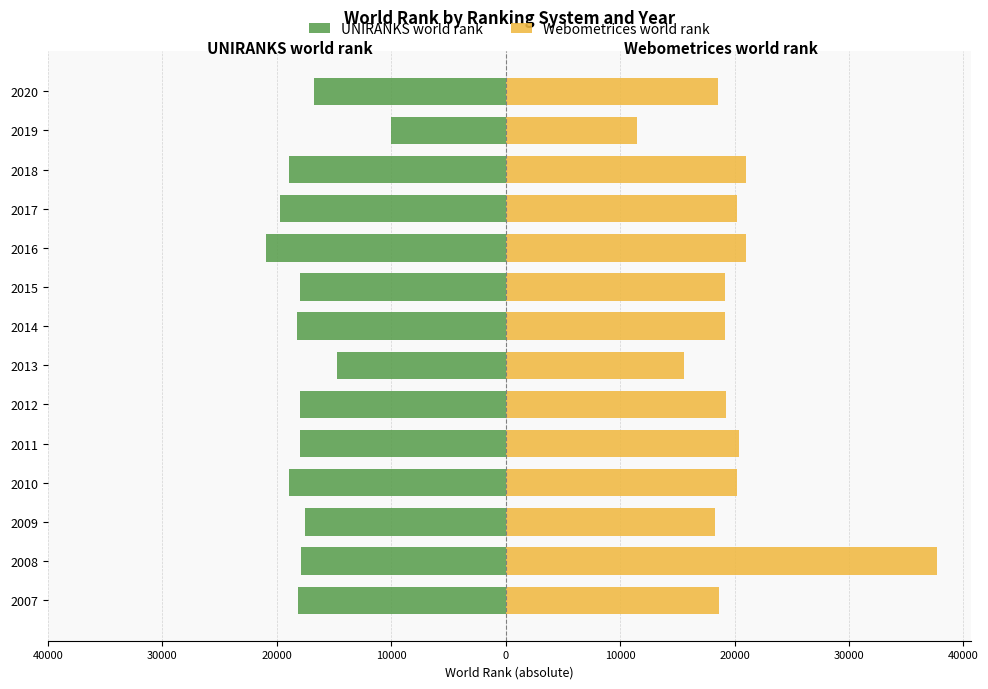

What is the lowest value of the UNIRANKS world rank series?

-20900